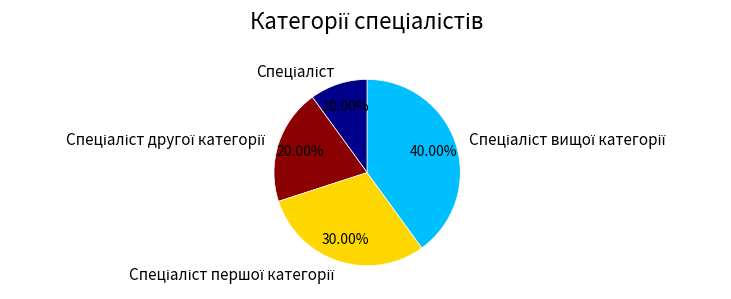

Is there any slice that represents more than half of the pie?

No